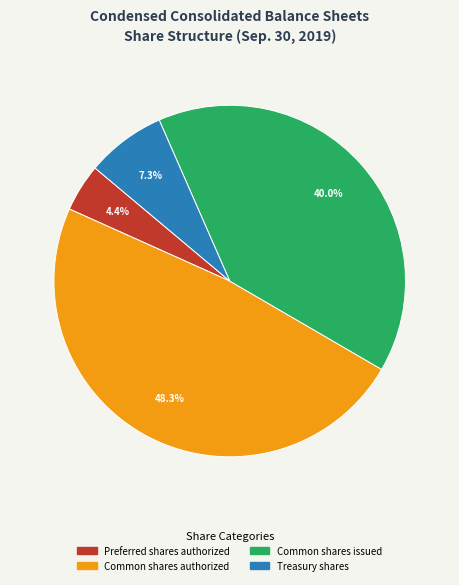

Is there a majority slice in this chart?

No